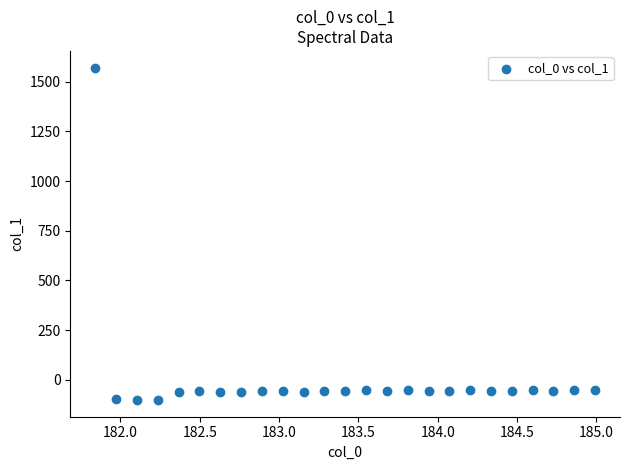

What is the range of X values (max minus min)?

3.1